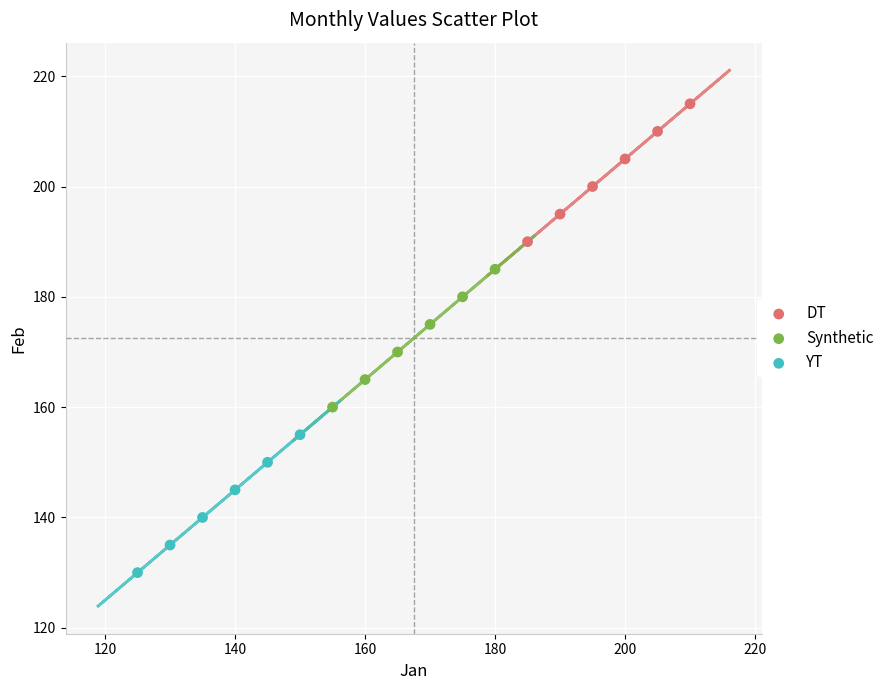

Which series reaches the minimum Y coordinate?

YT